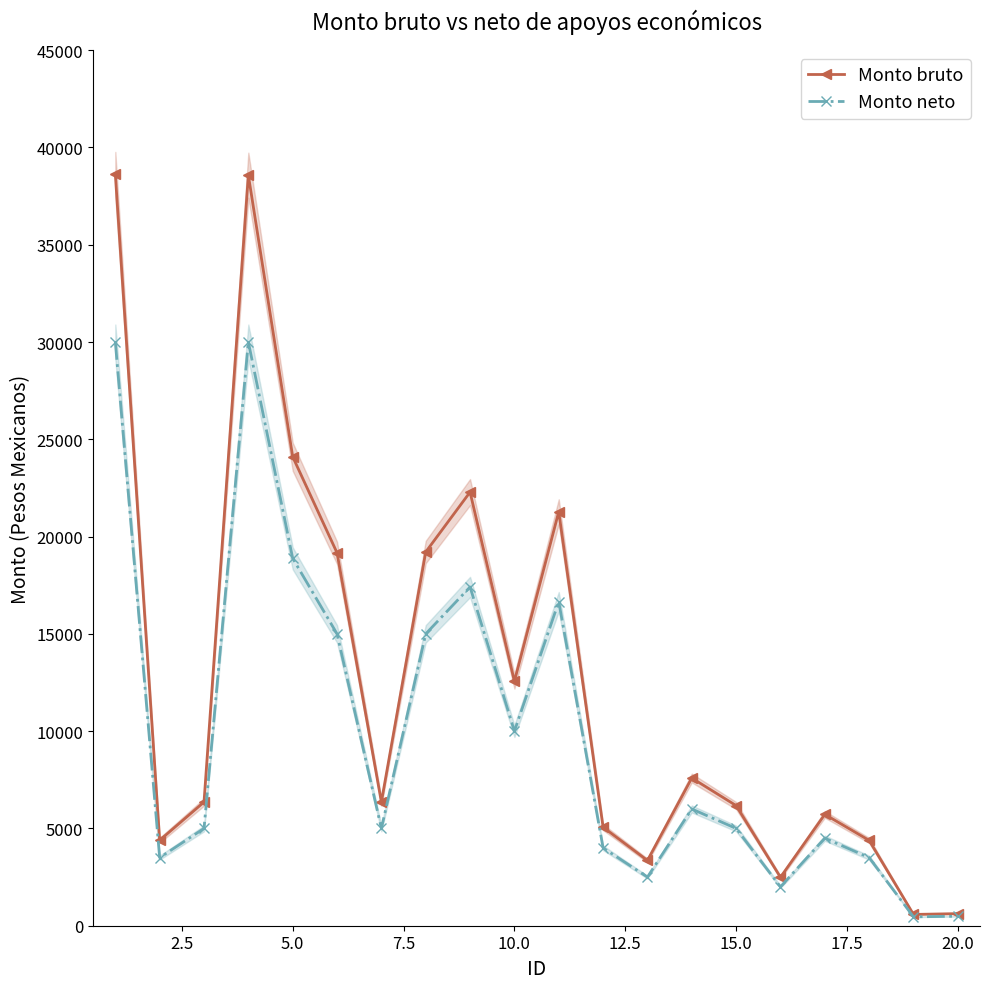

How many interior local peaks does the Monto neto series have?

5